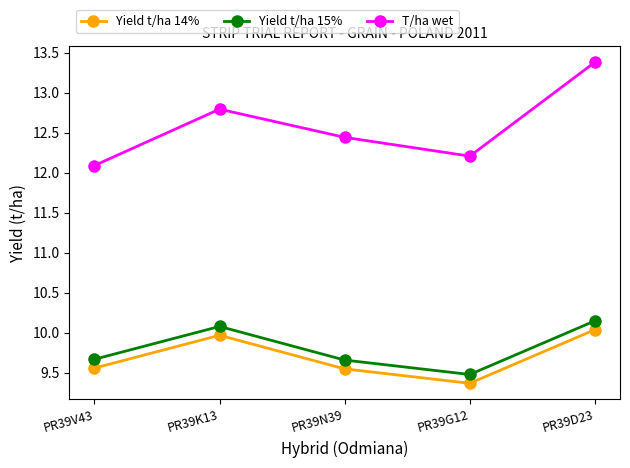

The value of T/ha wet at PR39K13 is 7.5. True or false?

False